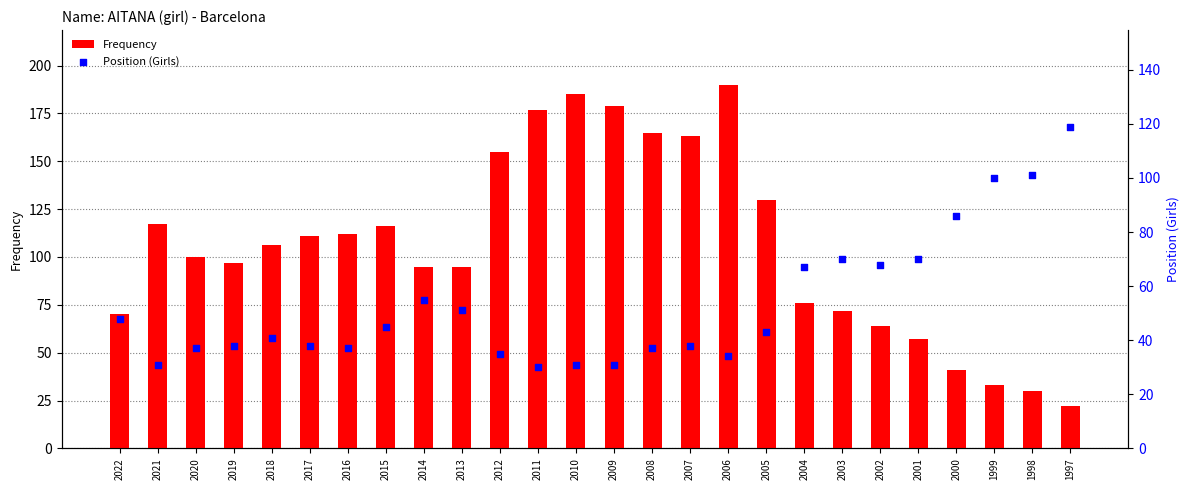

At how many categories does at least one series exceed 128?

8